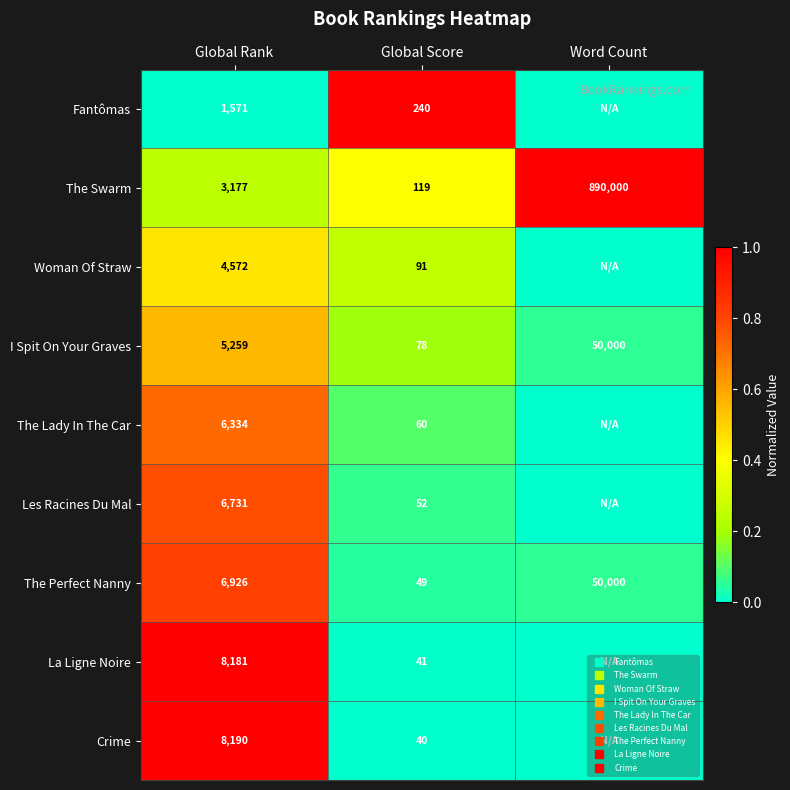

Is the value of I Spit On Your Graves at Global Rank greater than the value of Fantômas at Word Count?

Yes